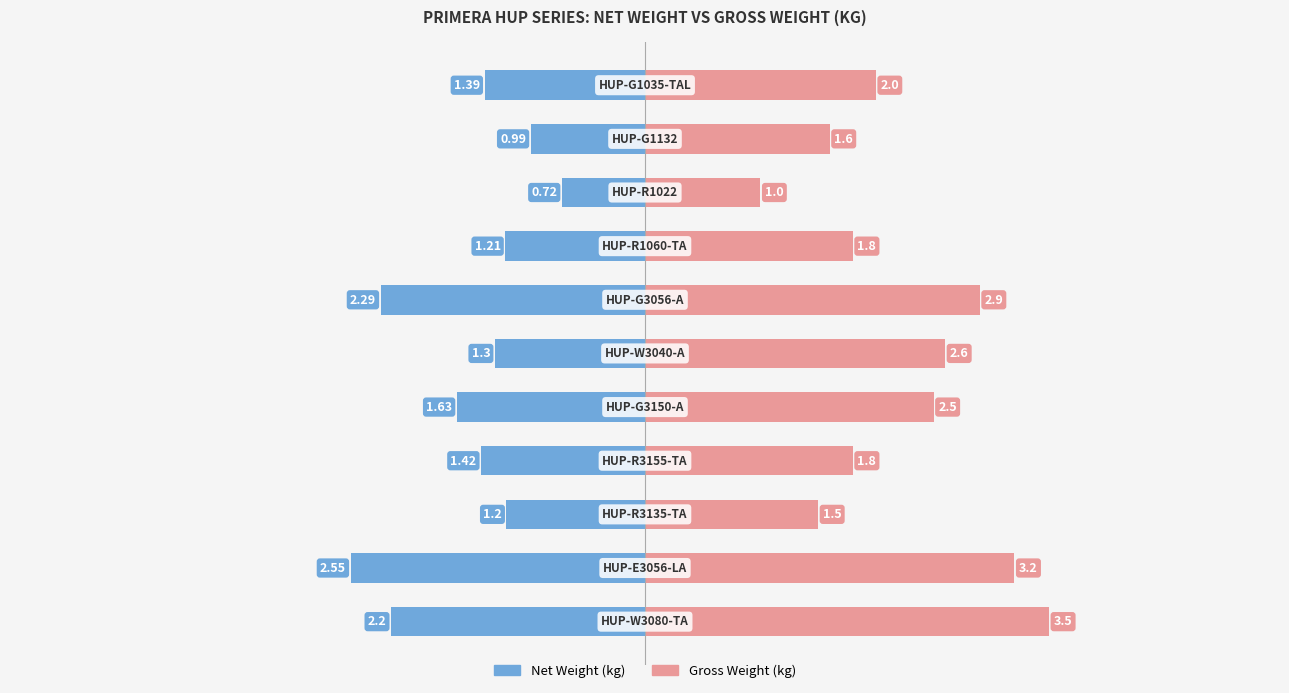

Reading right to left, extract all data points from this chart.

Net Weight (kg): -1.4	-1.0	-0.7	-1.2	-2.3	-1.3	-1.6	-1.4	-1.2	-2.5	-2.2
Gross Weight (kg): 2.0	1.6	1.0	1.8	2.9	2.6	2.5	1.8	1.5	3.2	3.5